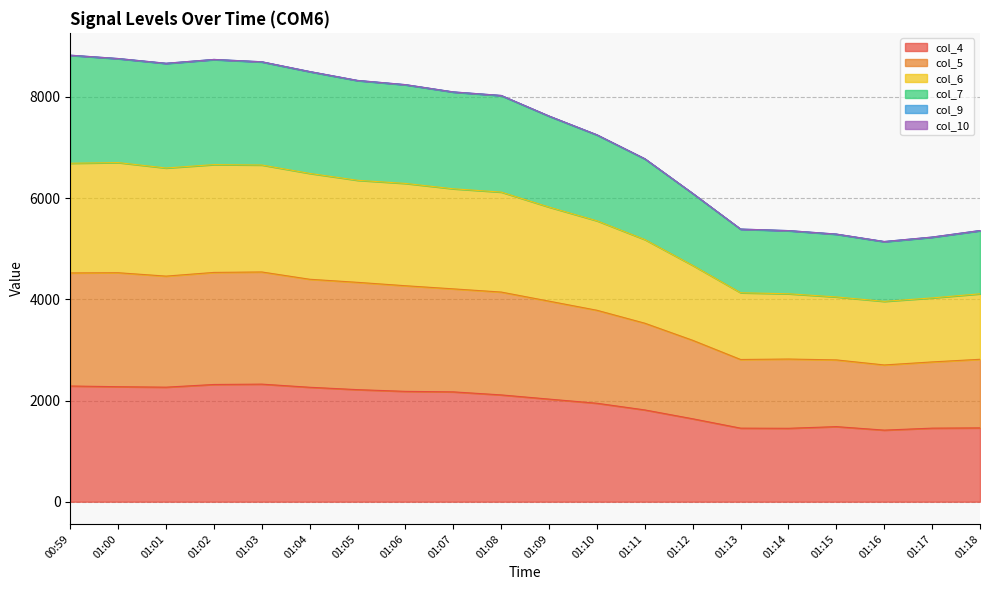

True or false: col_7 and col_5 intersect in this chart.

False